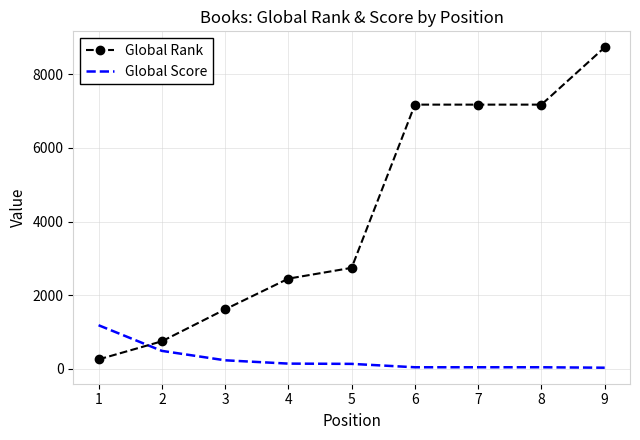

What is the highest value of the Global Rank series?

8730